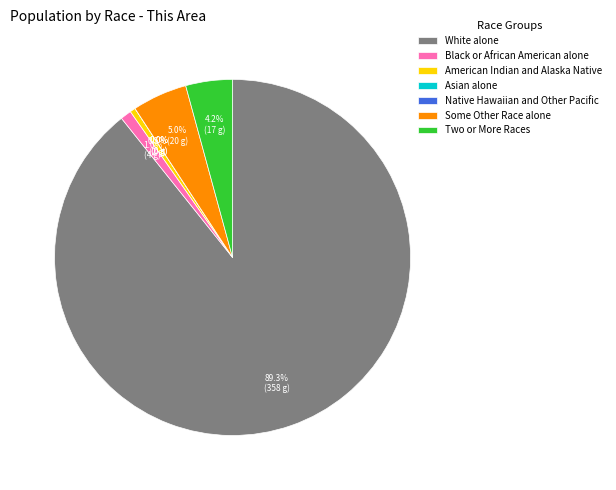

To the nearest percent, what is the average slice percentage?

14%